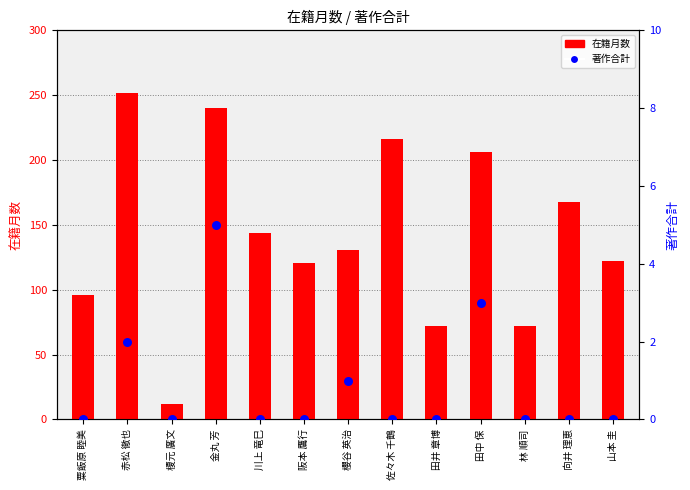

Which series contains the highest Y value?

在籍月数